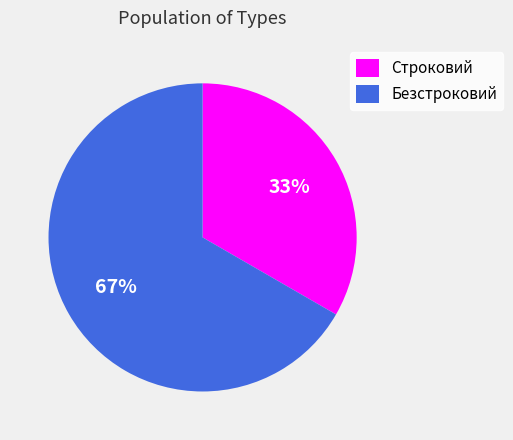

Which slice represents more than half of the pie?

Безстроковий